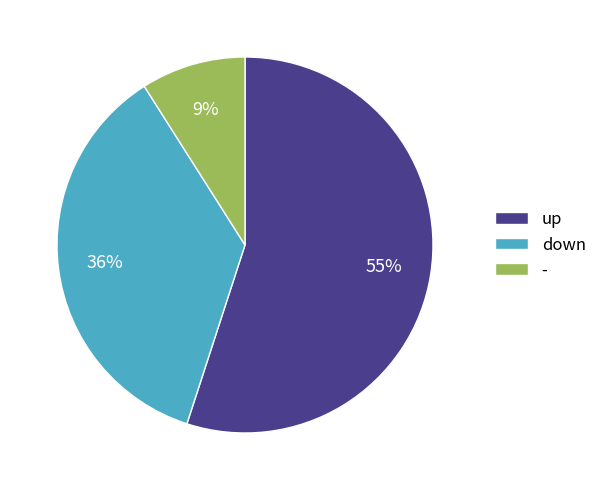

True or false: down accounts for 36% of the total.

True